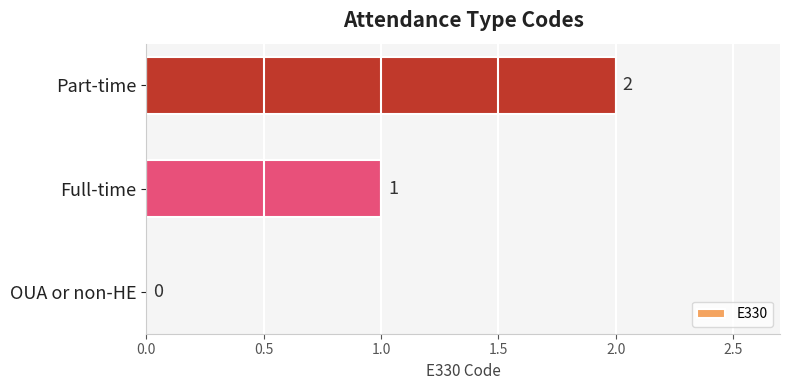

What is the sum of all values?

3